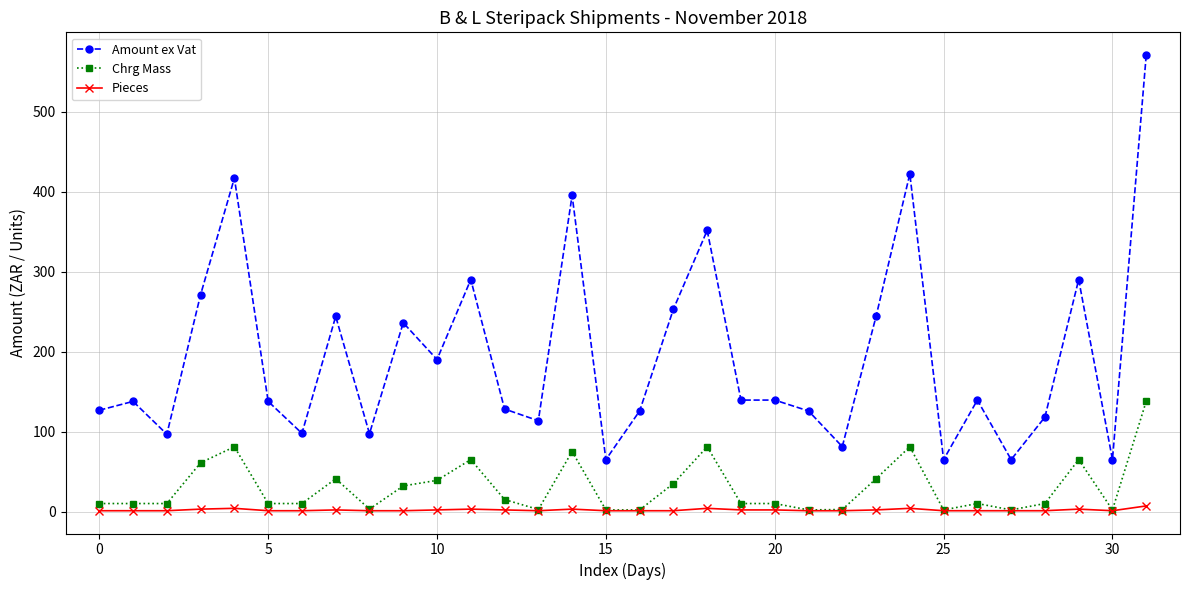

At how many categories does at least one series exceed 169?

13